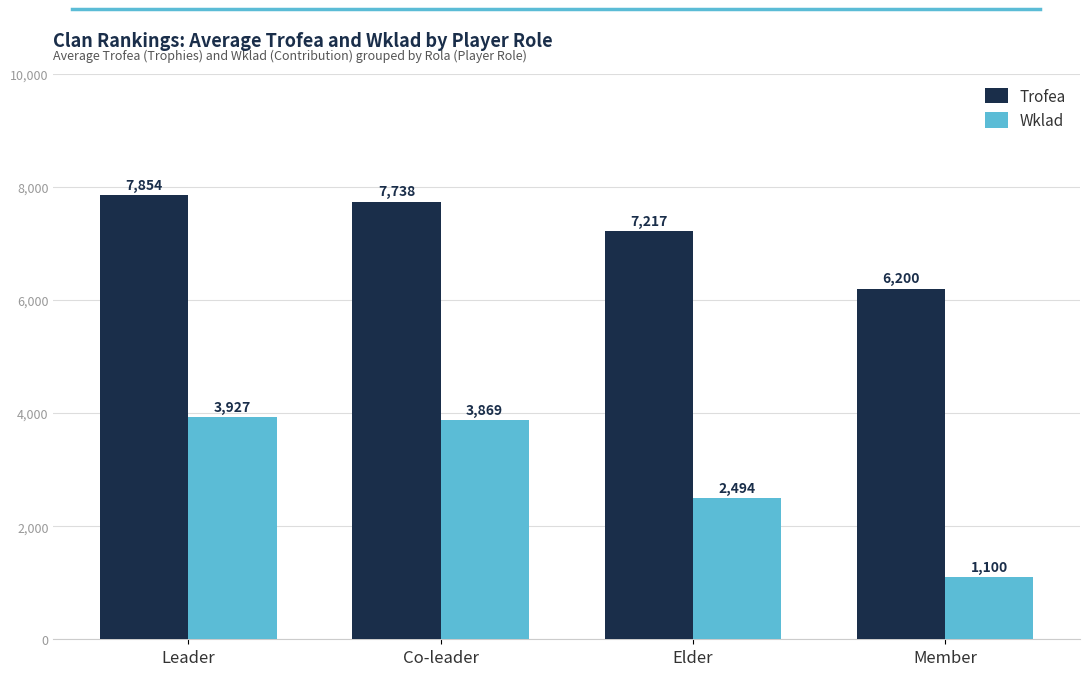

List the series in order of their peak value, highest first.

Trofea, Wklad